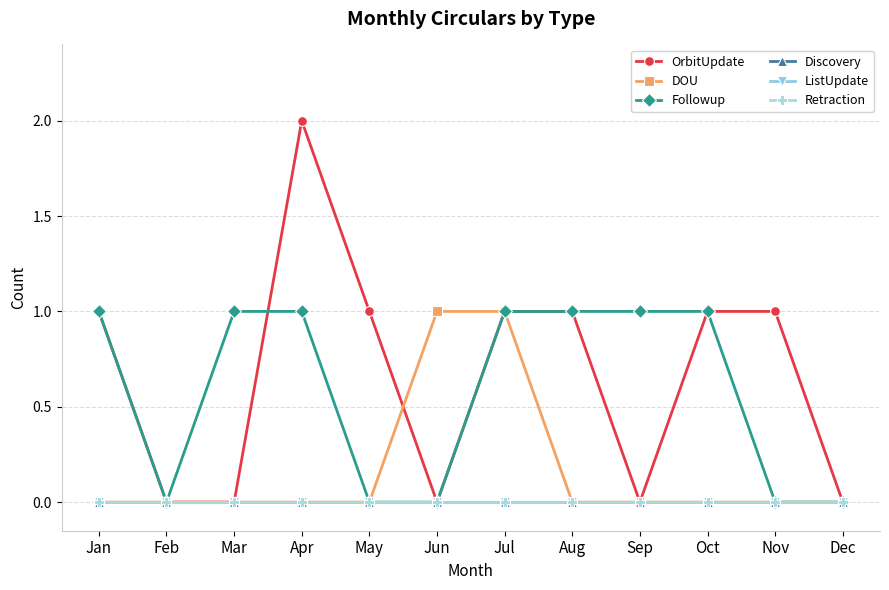

How many series are shown in this chart?

6